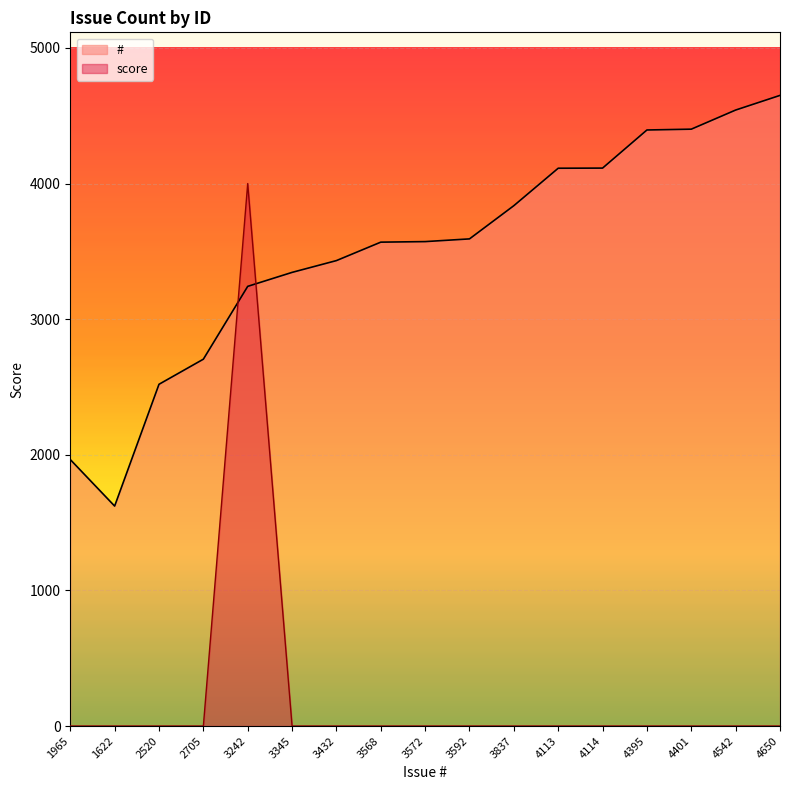

The value of # at 3572 is 3572. True or false?

True